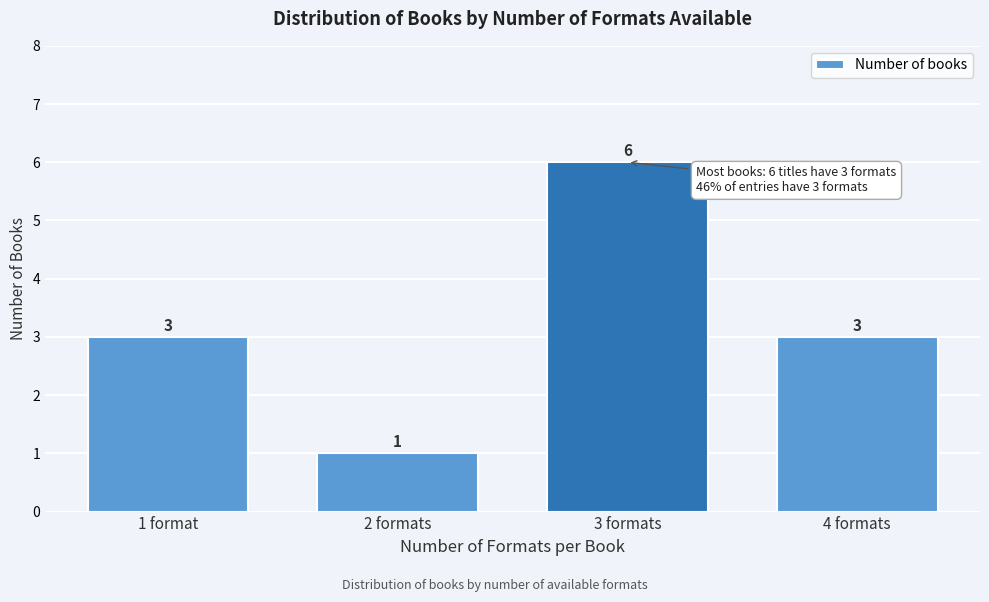

Reading left to right, transcribe all the data shown in this chart.

1 format=3	2 formats=1	3 formats=6	4 formats=3